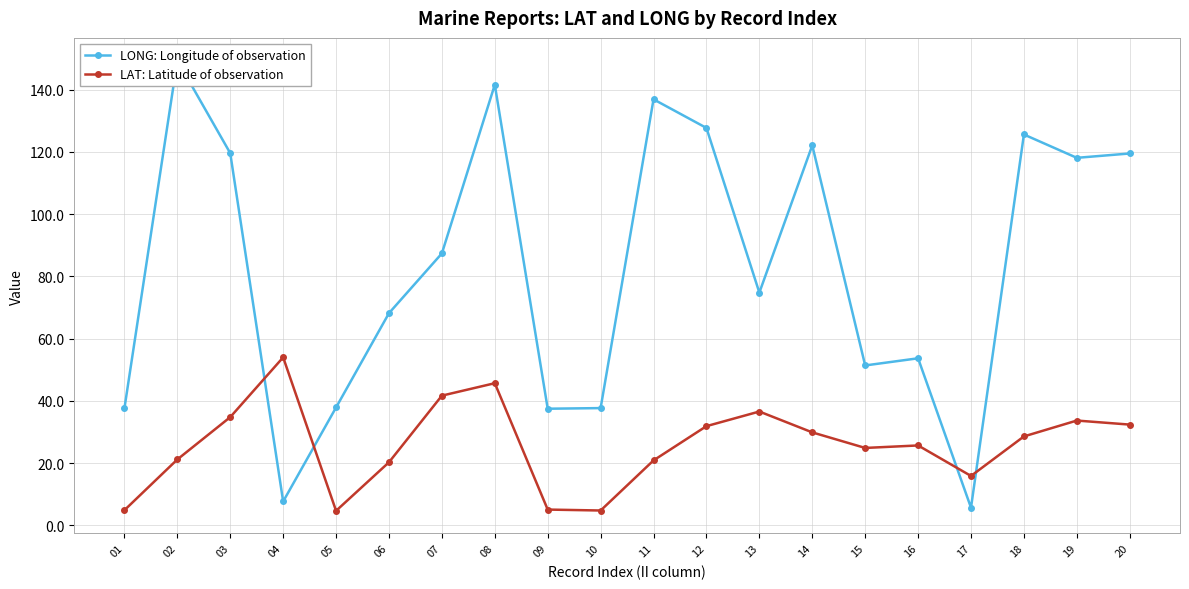

What is the sum of all LONG: Longitude of observation values?

1660.1